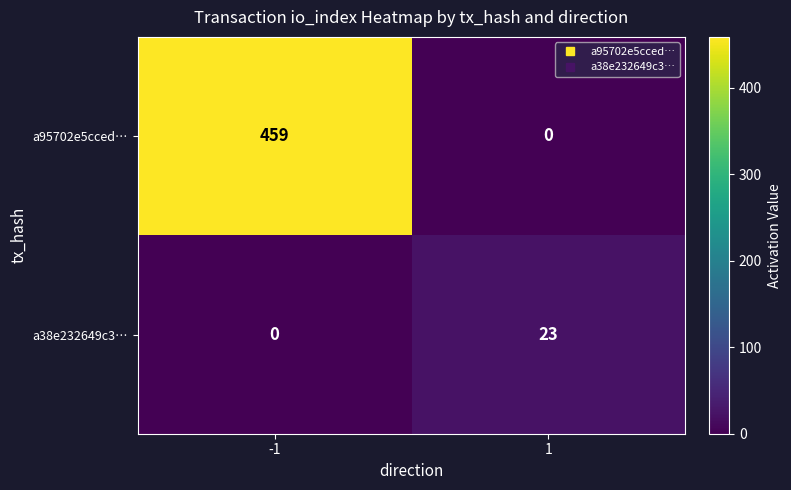

Which series has the largest total across all categories?

a95702e5cced…